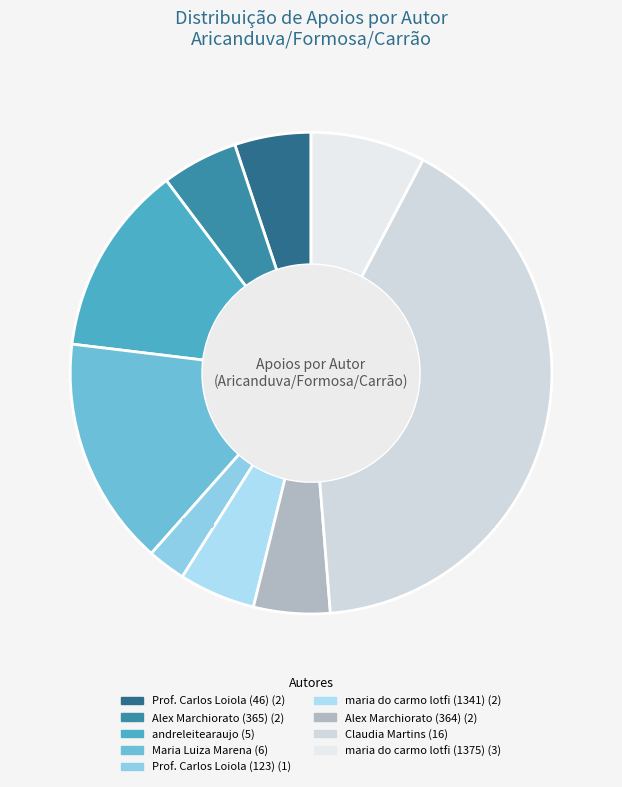

To the nearest percent, what percentage of the pie is maria do carmo lotfi (1341)?

5%